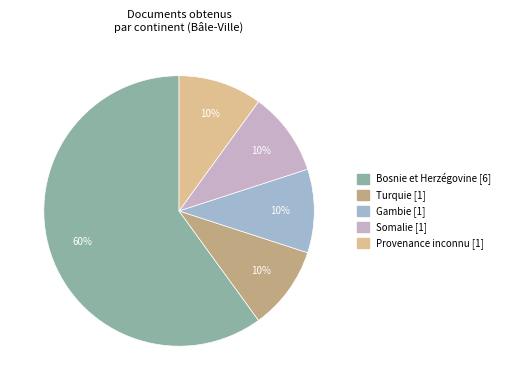

To the nearest percent, what is the difference between the largest and smallest slice percentages?

50%